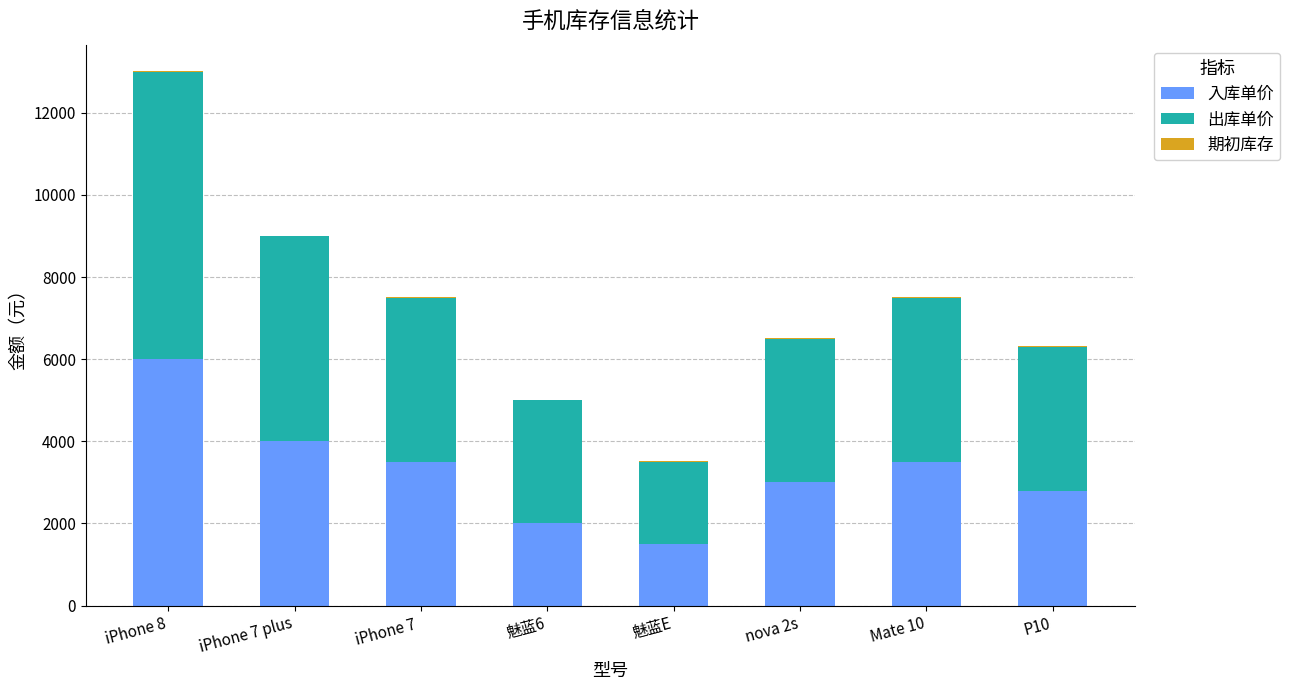

The value of 入库单价 at nova 2s is 3000. True or false?

True